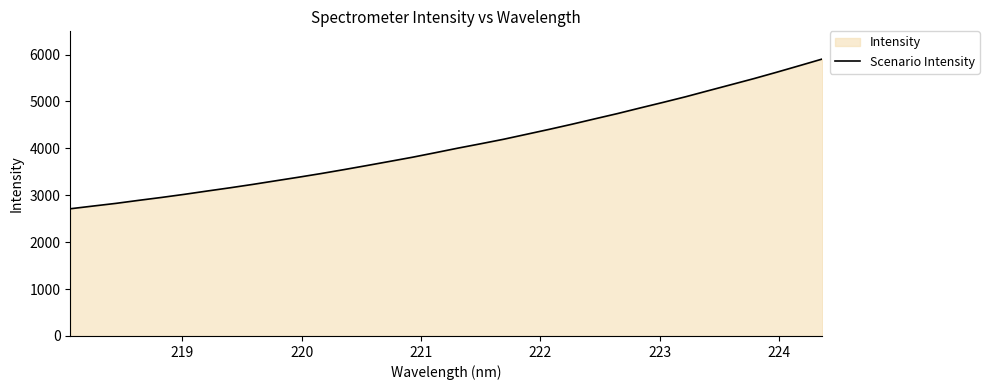

What is the maximum value shown in the chart?

5904.9